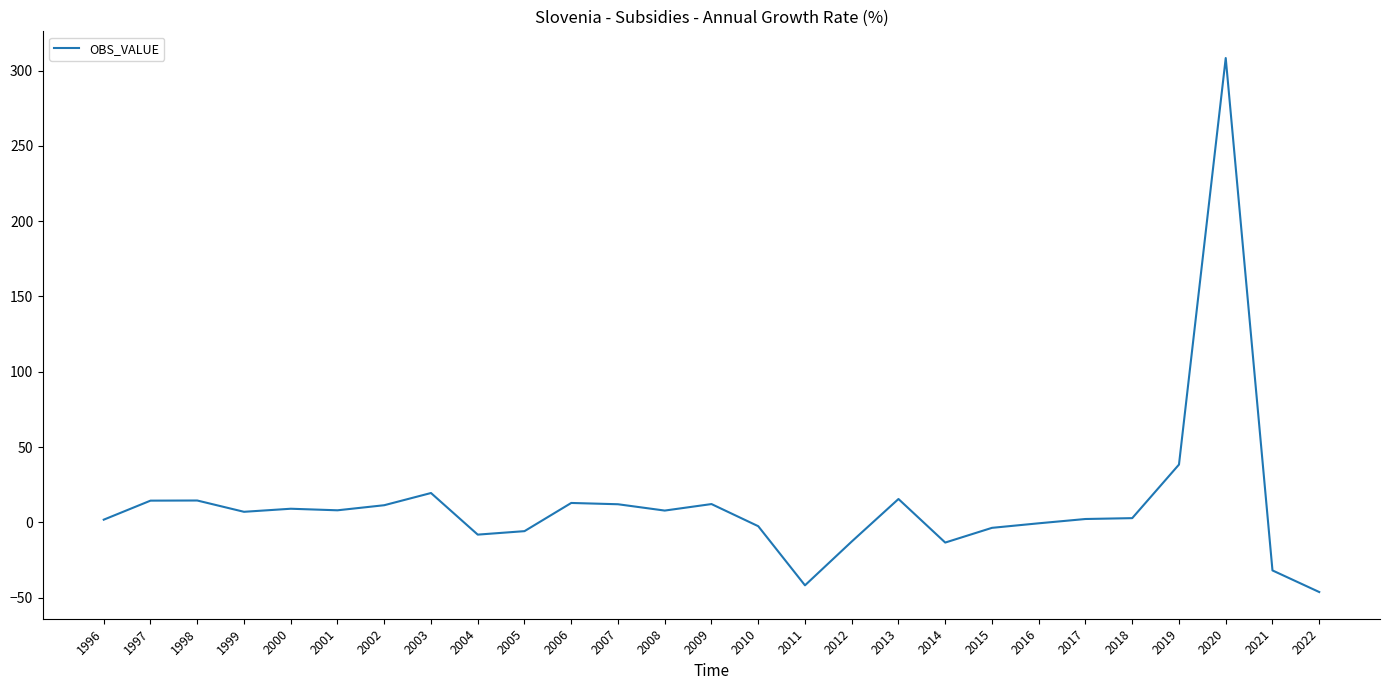

What is the minimum value shown in the chart?

-46.3